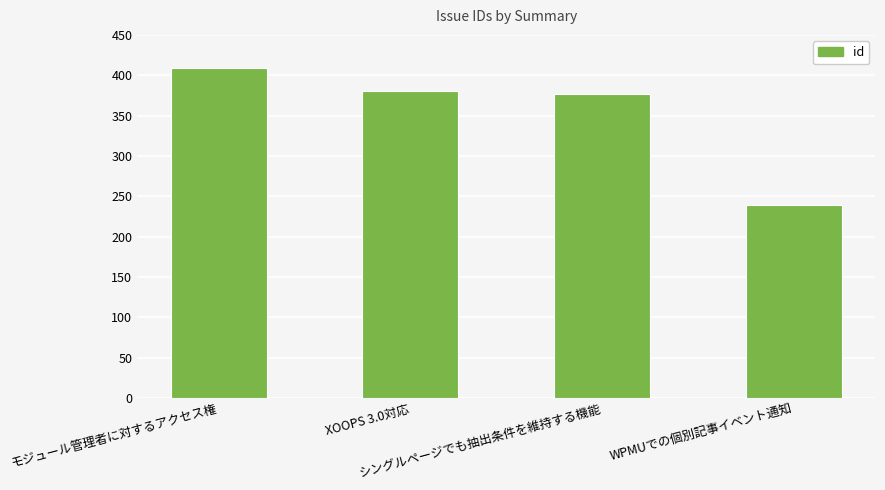

Approximately how many times larger is the value at シングルページでも抽出条件を維持する機能 compared to WPMUでの個別記事イベント通知?

1.6